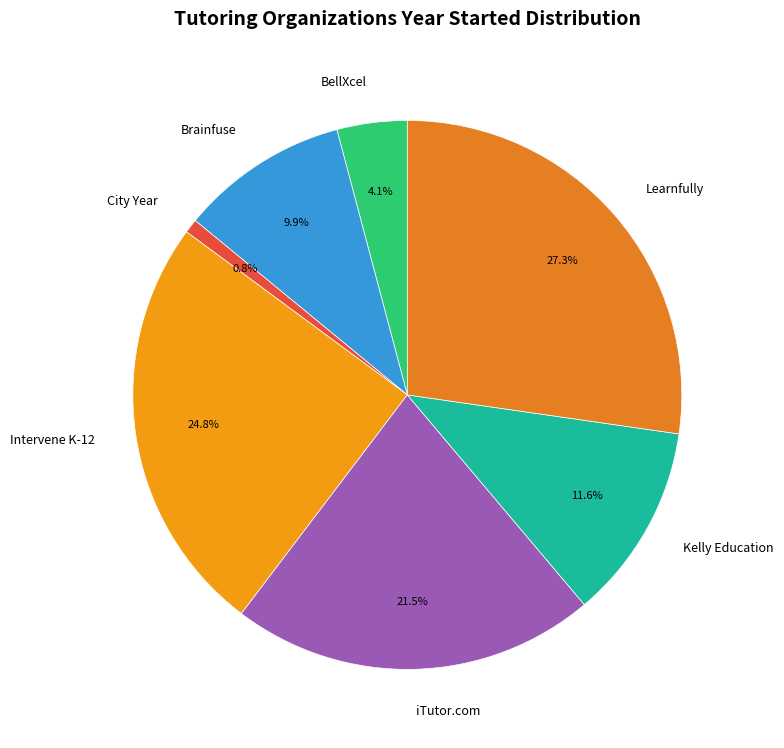

Which slice is the smallest?

City Year